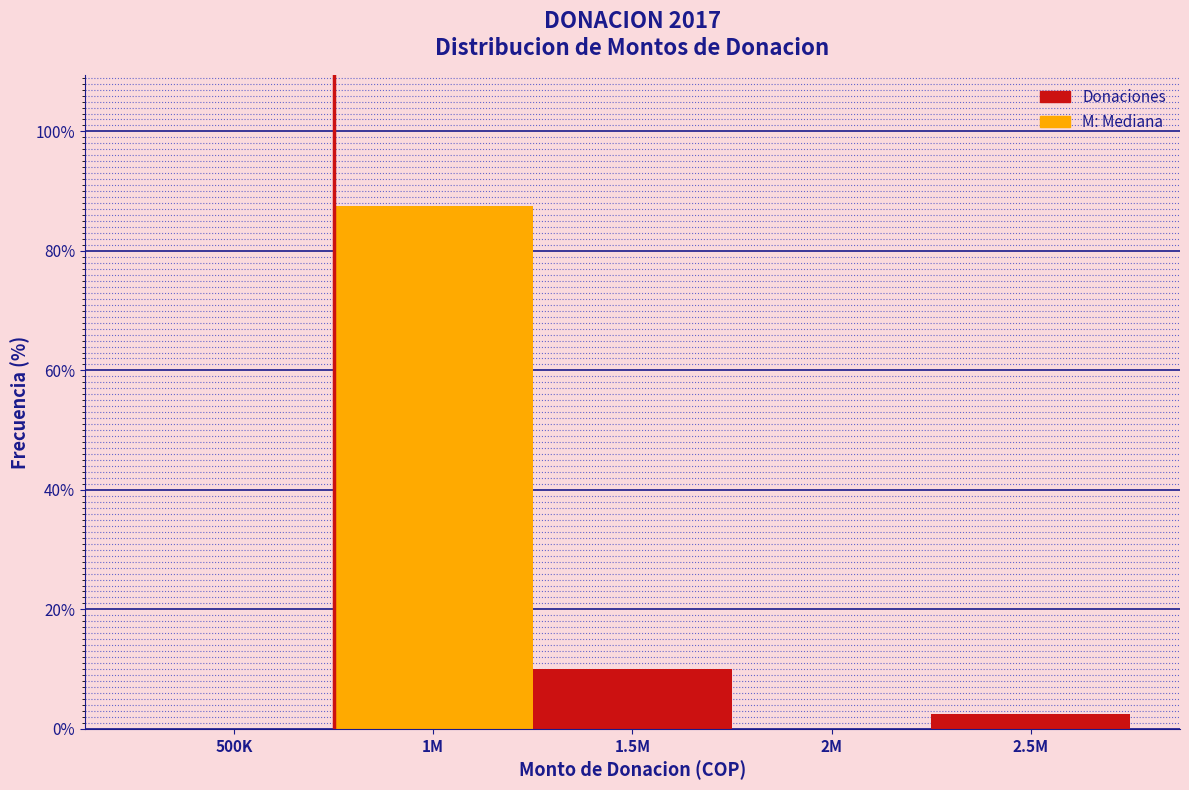

Reading left to right, extract all data points from this chart.

500K=0.0	1M=87.5	1.5M=10.0	2M=0.0	2.5M=2.5